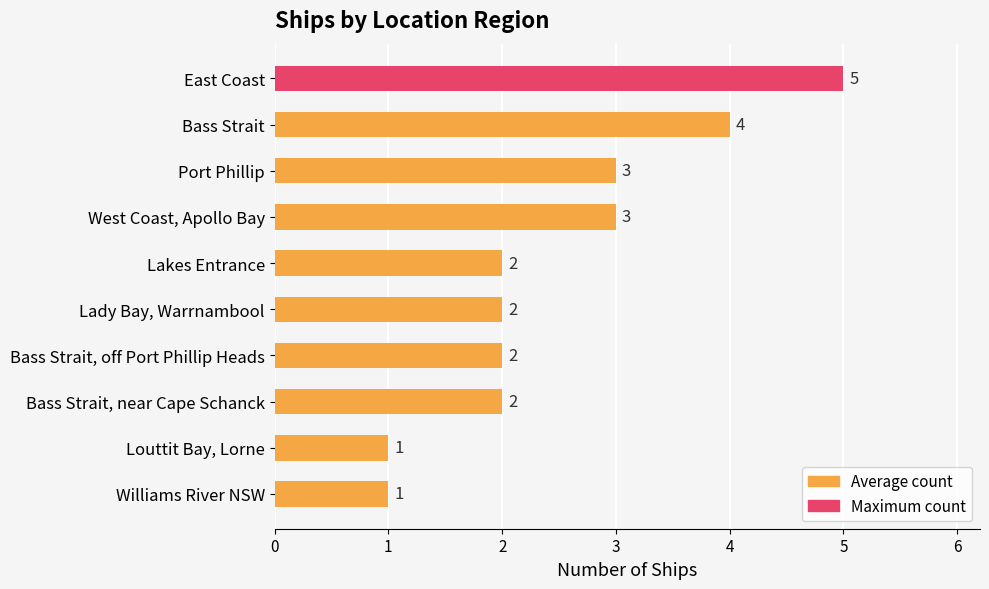

What is the difference between the second highest and second lowest values?

3